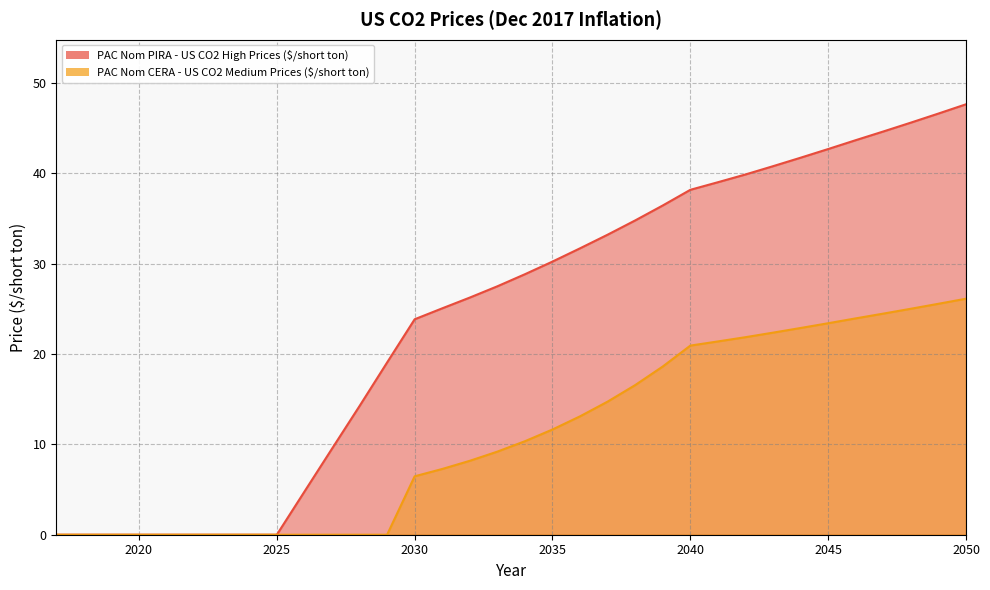

What is the difference between the PAC Nom PIRA - US CO2 High Prices ($/short ton) values at 2041 and 2037?

5.8